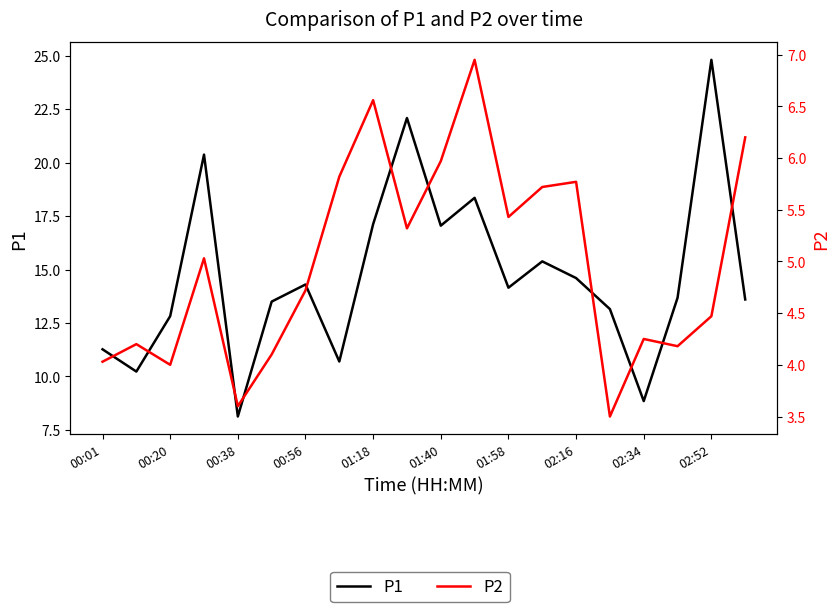

What is the greatest value displayed?

24.8